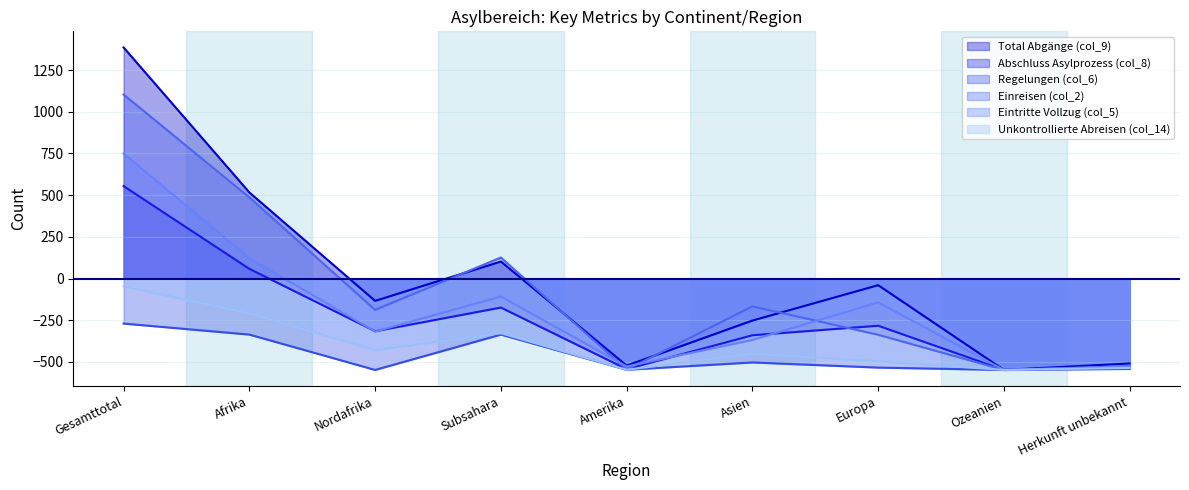

Where is Regelungen (col_6) nearest to the value -408?

Afrika